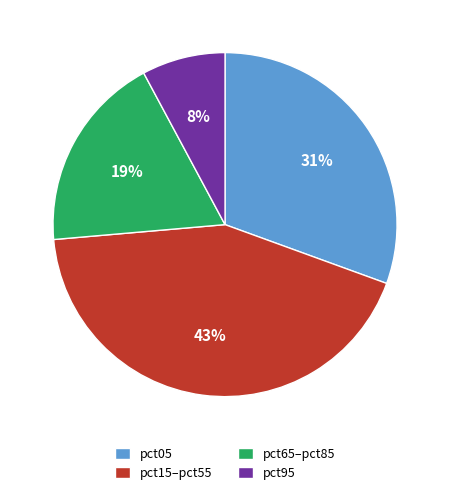

What percentage is the pct15–pct55 slice, to the nearest percent?

43%